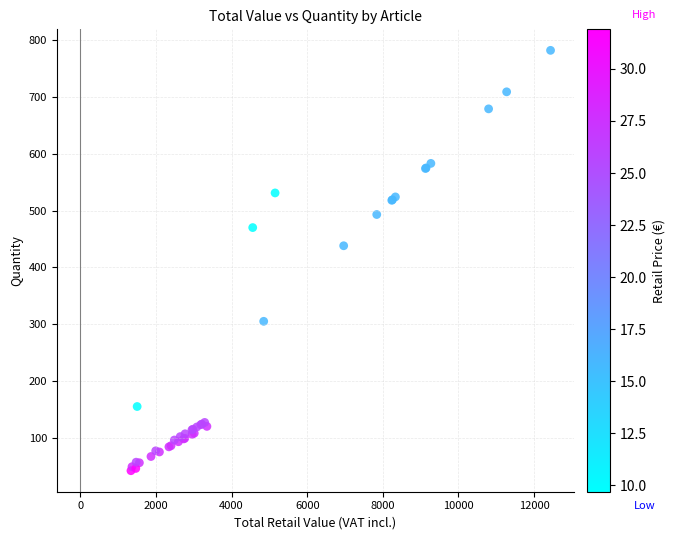

What Y value in the scatter plot is closest to 412?

438